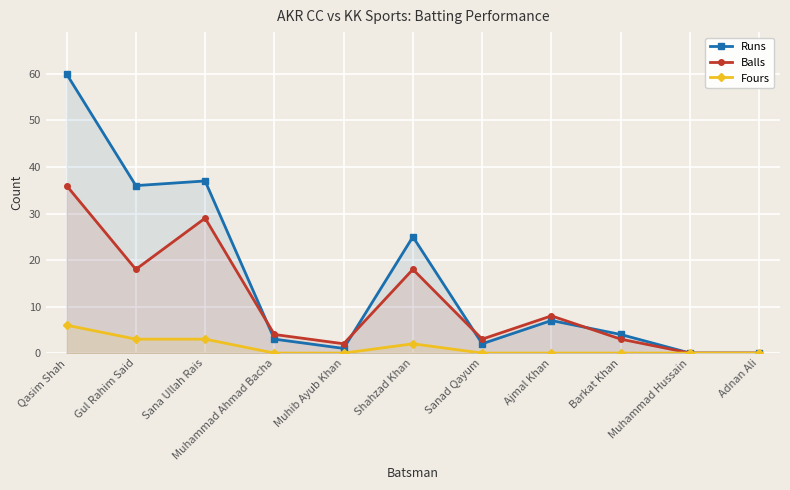

True or false: Runs has more than 2 points higher than both neighbors.

True